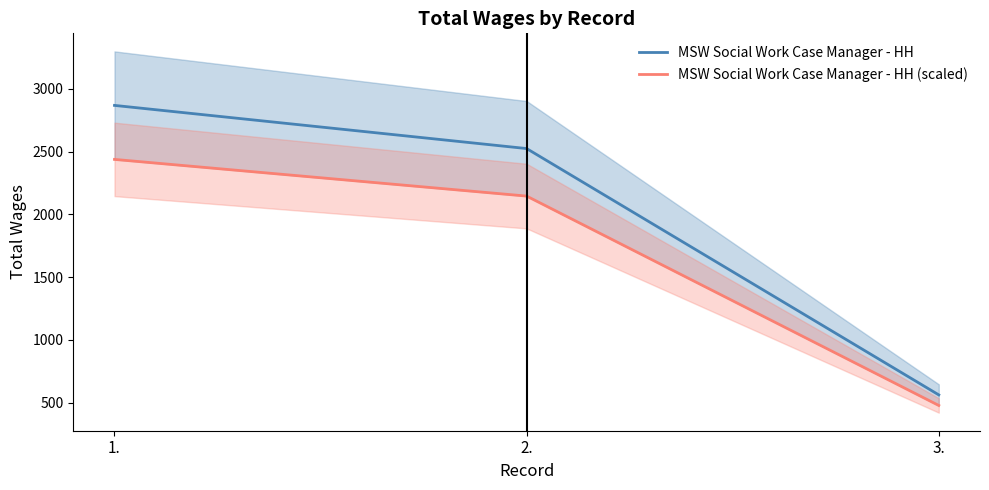

Reading left to right, what are all the values shown in this chart?

MSW Social Work Case Manager - HH: 1.=2869.0	2.=2525.0	3.=562.0
MSW Social Work Case Manager - HH (scaled): 1.=2438.7	2.=2146.2	3.=477.7